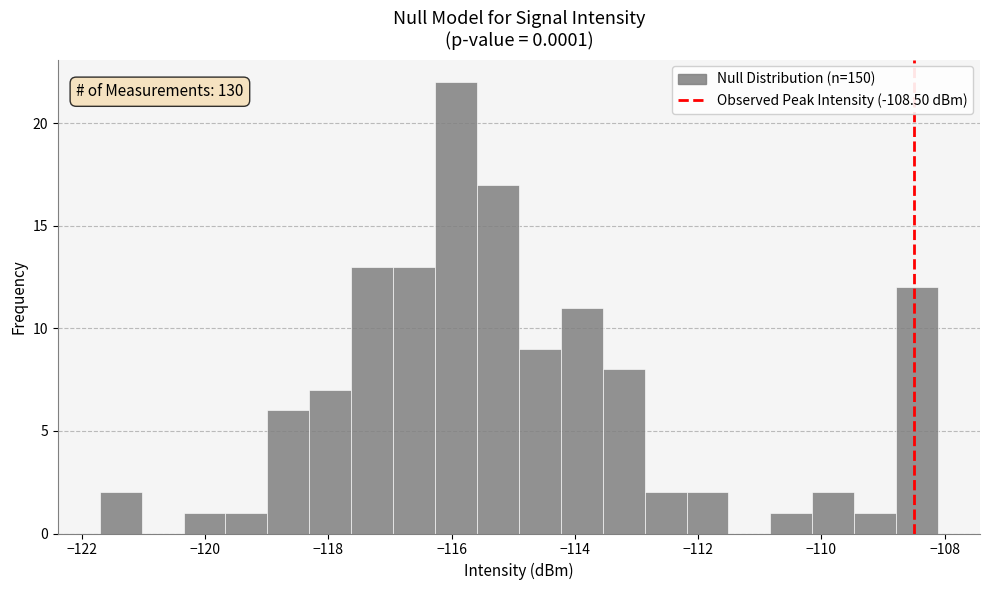

Read against the x-axis, roughly where is the centre of the tallest bar?

-116.0